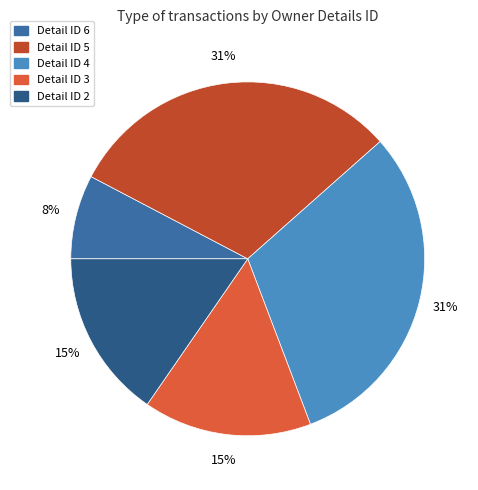

To the nearest percent, what percentage of the pie is Detail ID 5?

31%